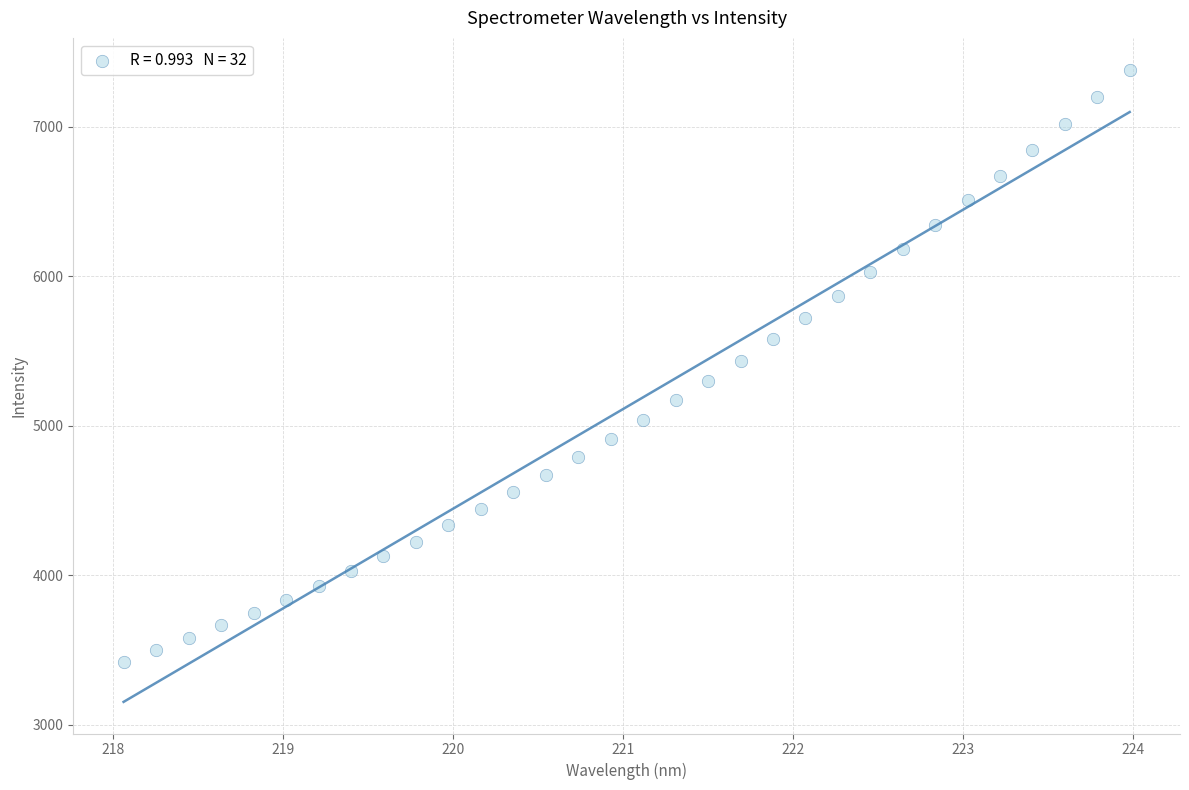

What is the range of Y values (max minus min)?

3961.5